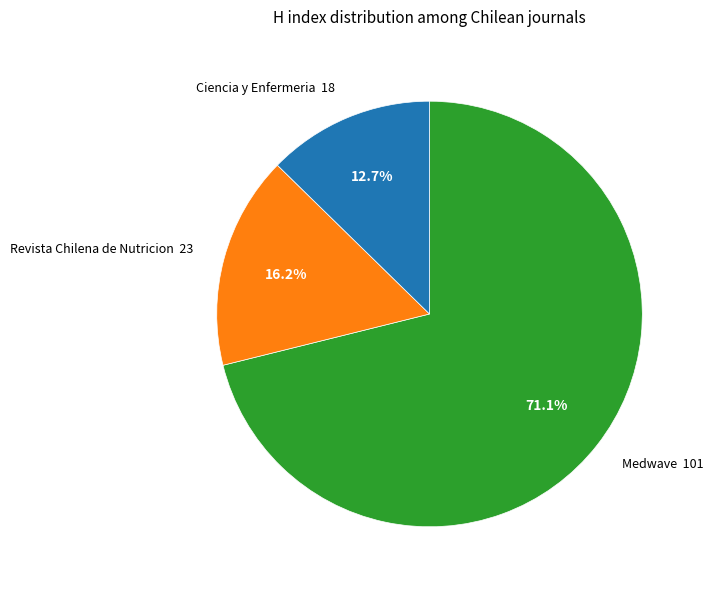

What is the majority slice?

Medwave